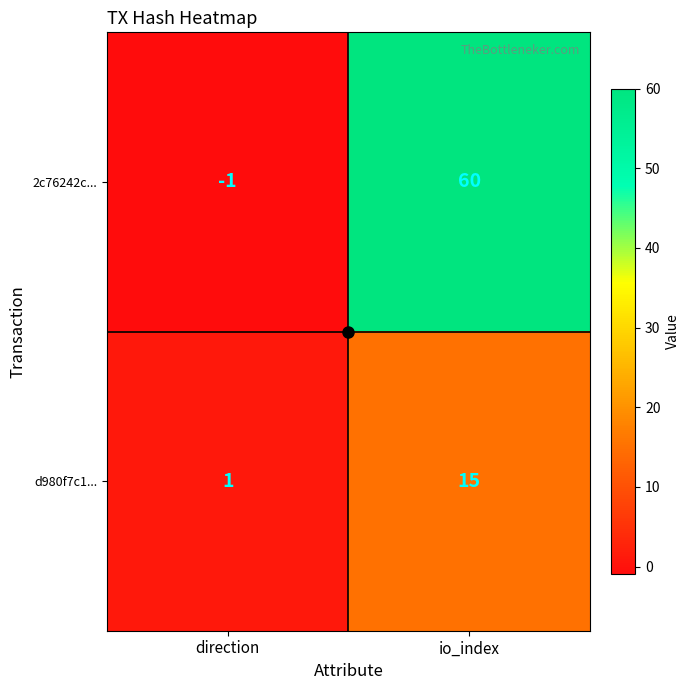

Rank the series by their average value, from lowest to highest.

d980f7c1..., 2c76242c...